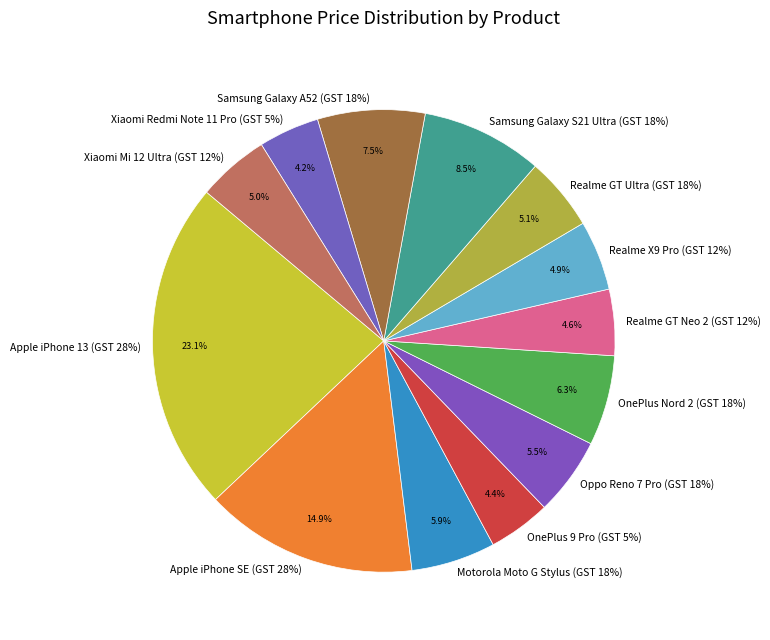

Which slice is the smallest?

Xiaomi Redmi Note 11 Pro (GST 5%)